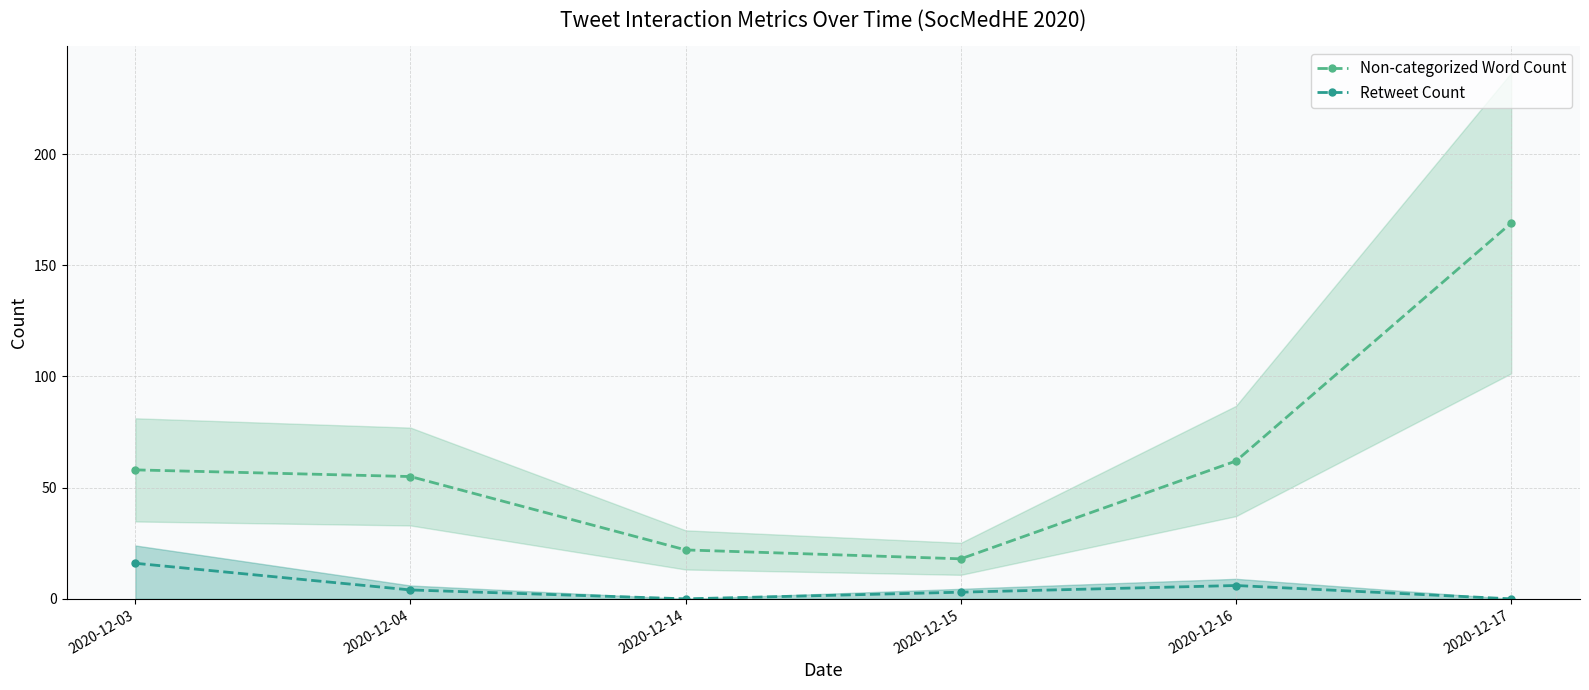

At 2020-12-16, list the series in order from smallest to largest.

Retweet Count, Non-categorized Word Count